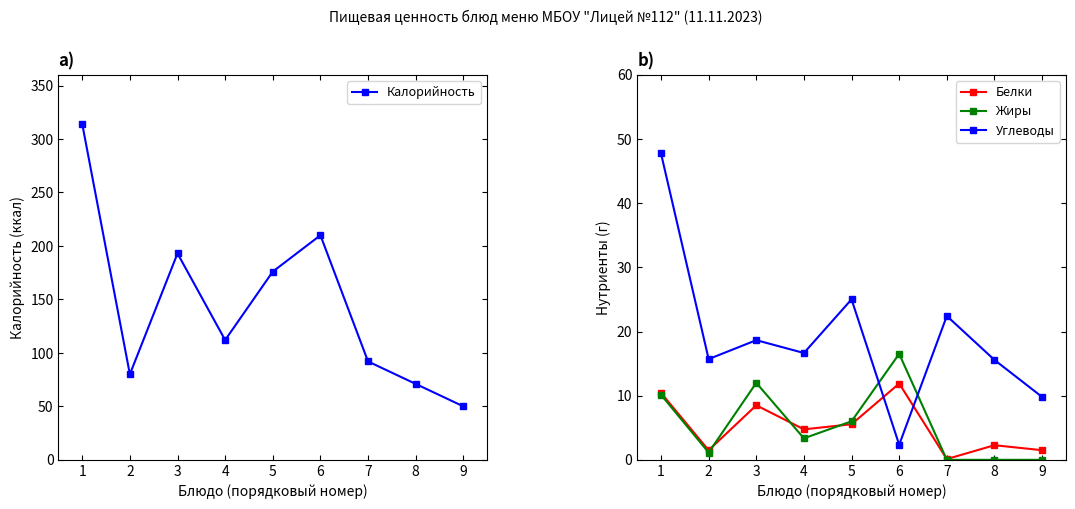

How many distinct data groups are displayed?

4